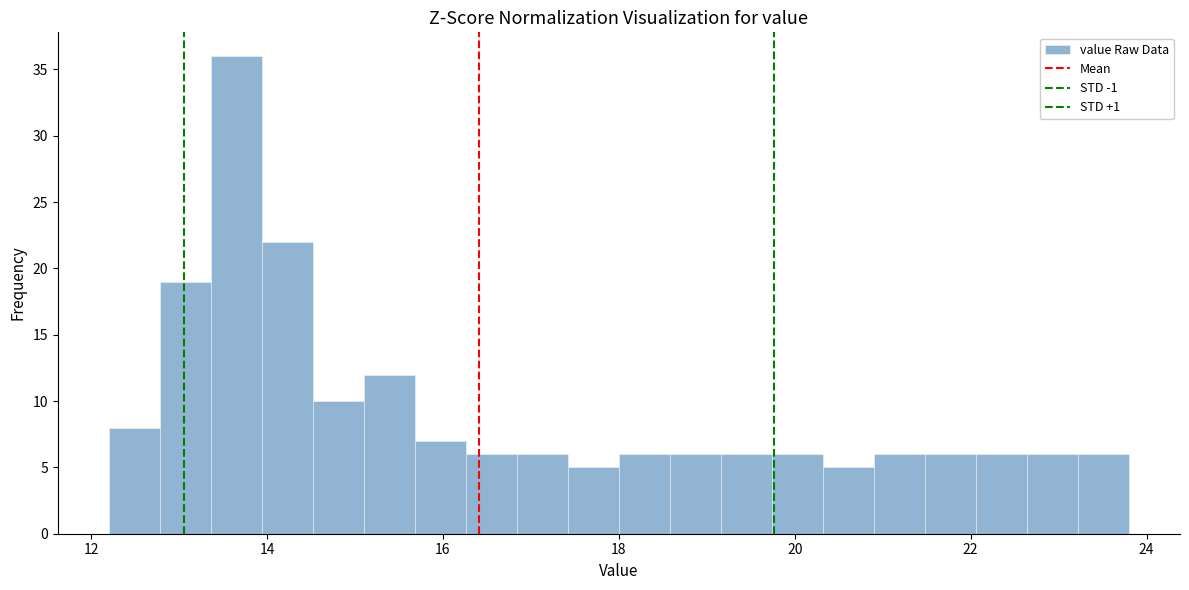

Around what value on the x-axis is the tallest bar? Give the approximate position of its centre, as read against the axis.

13.6